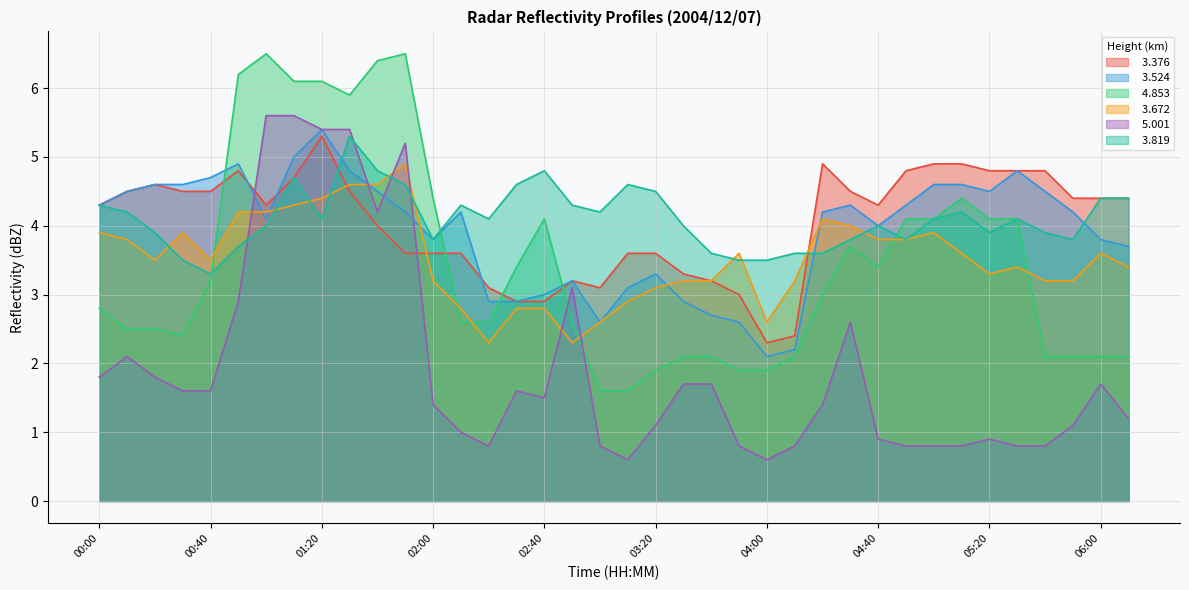

Does the chart display data point markers on the line(s)?

No